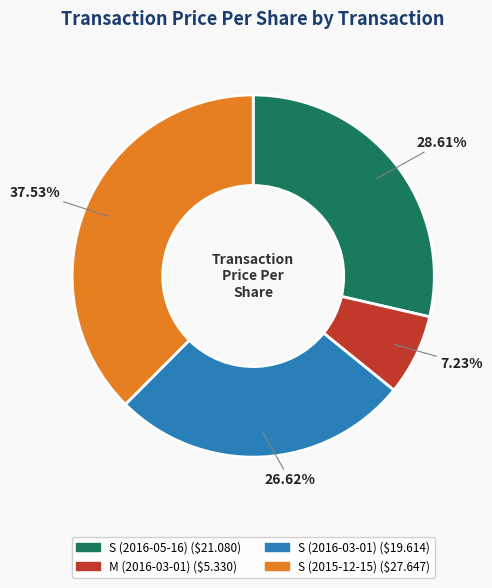

Which slice is the smallest?

M (2016-03-01)